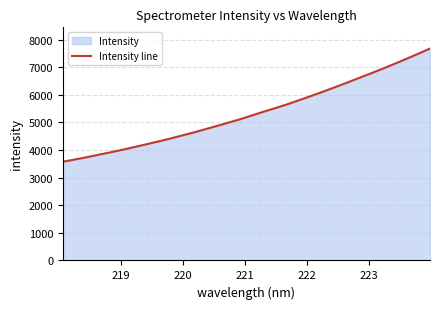

Does the chart display data point markers on the line(s)?

No